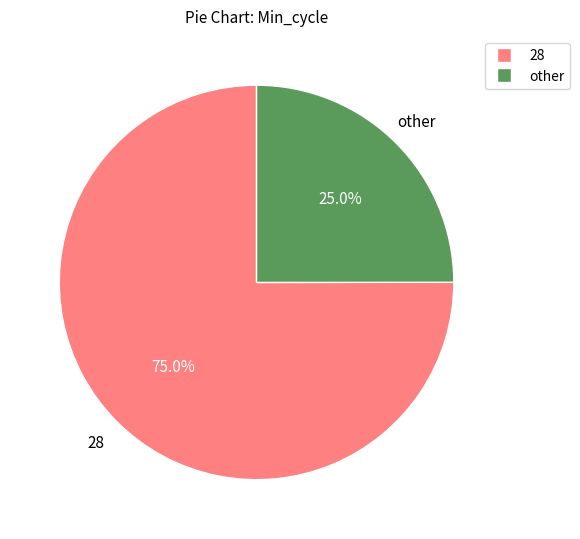

Count the number of slices in the pie.

2